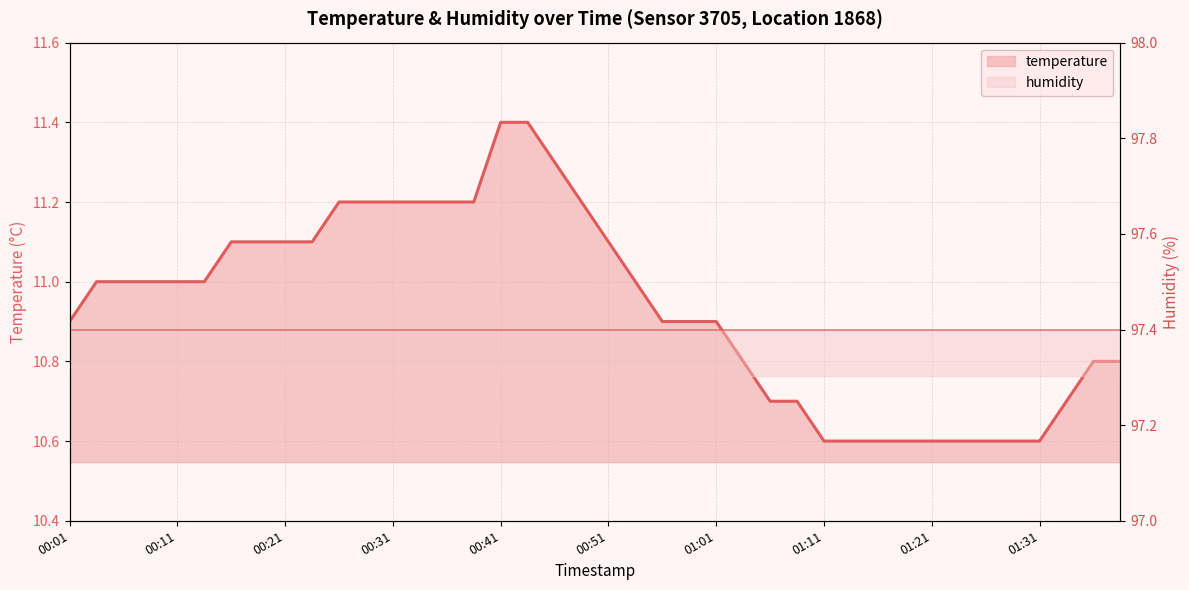

Approximately how many times larger is the value at 01:01 compared to 25?

1.0